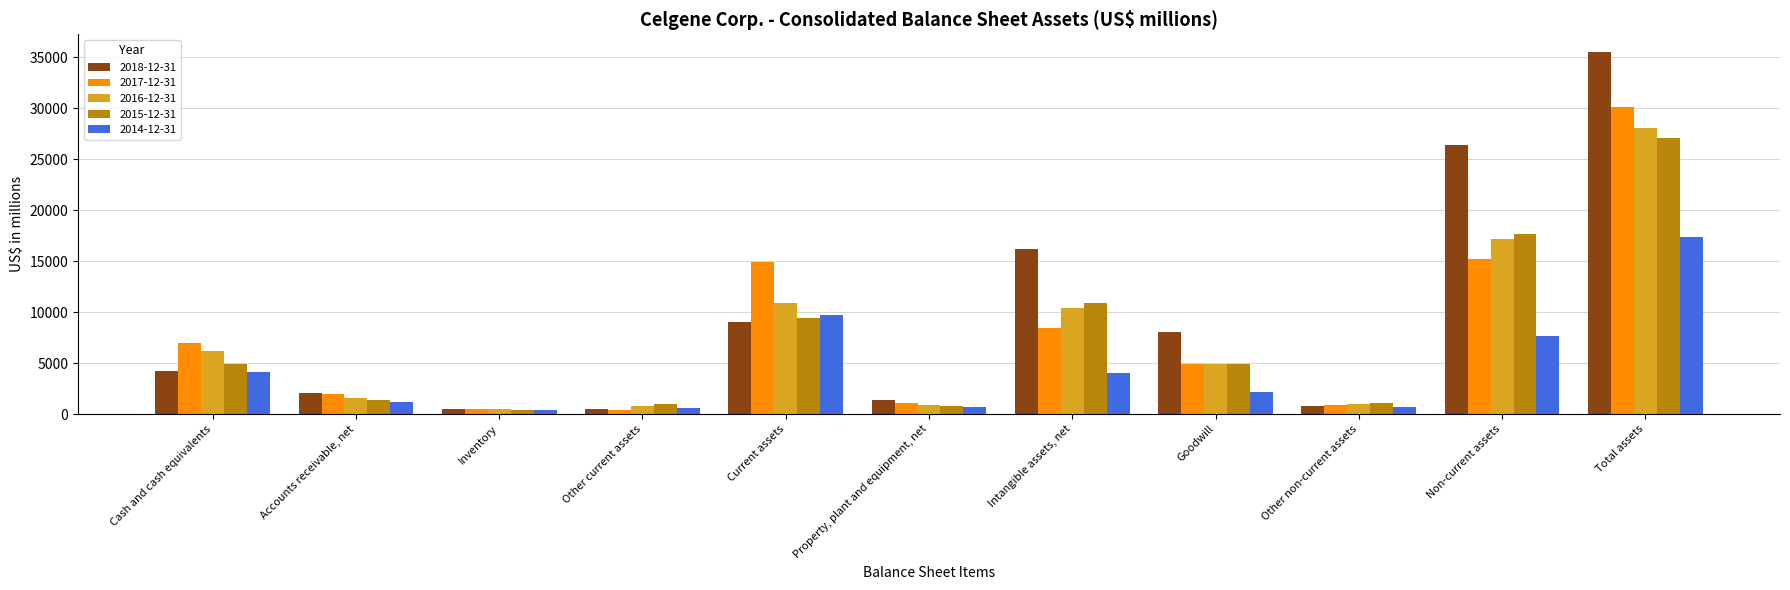

Which category has the highest value across all series?

Total assets